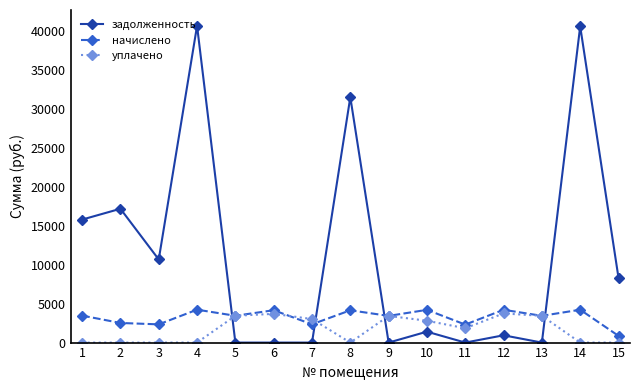

How many intersections are there between начислено and задолженность?

4